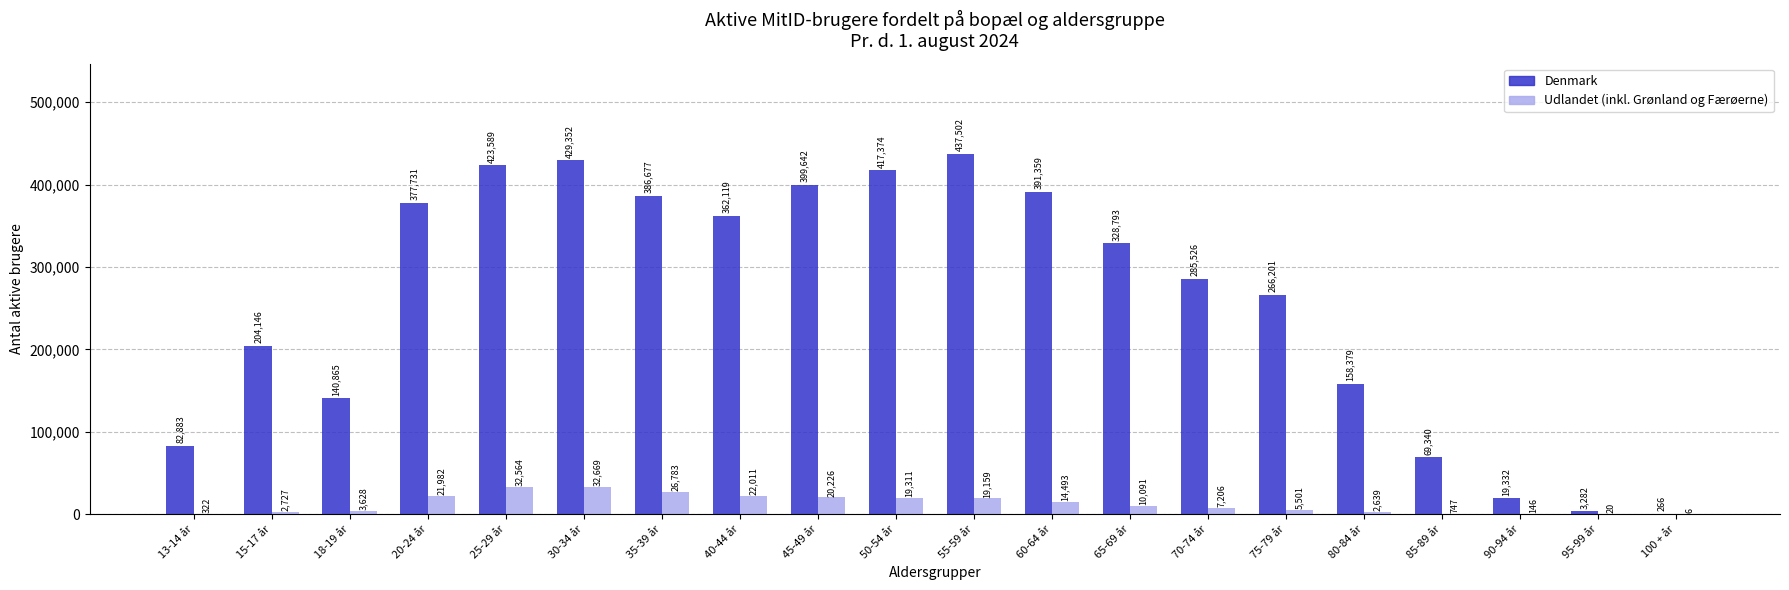

What is the spread (max minus min) of values at 18-19 år?

137237